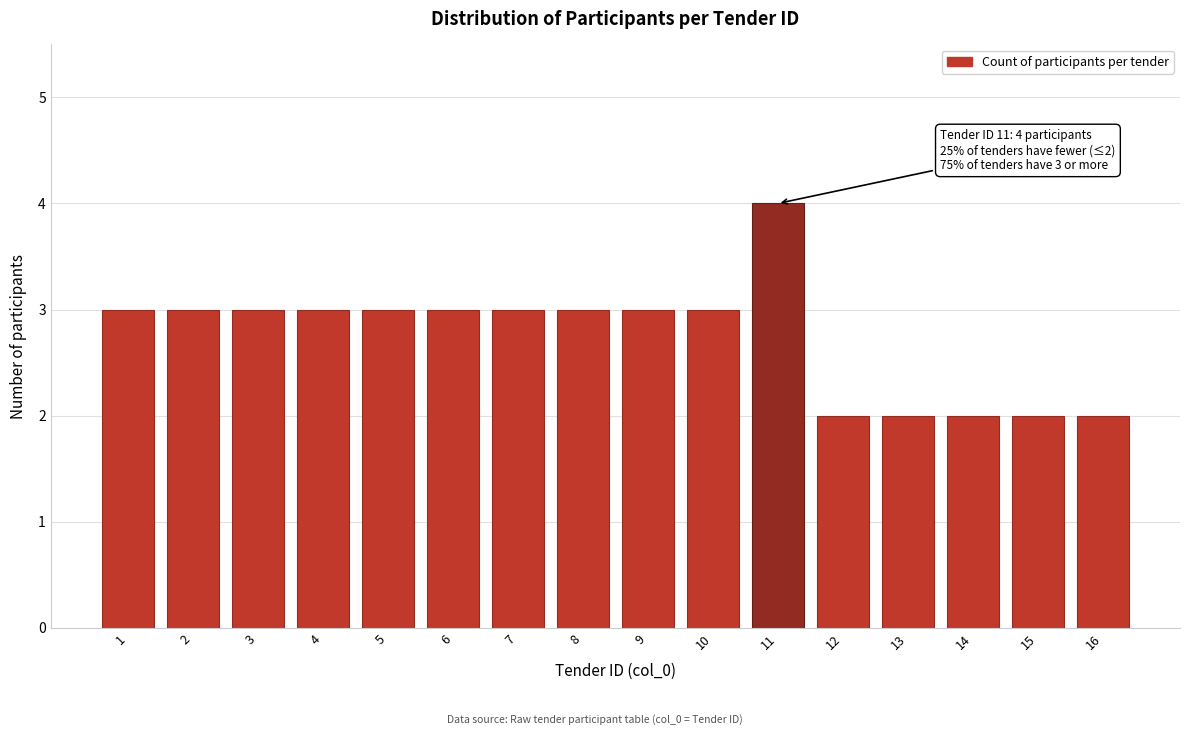

Reading right to left, transcribe all the data shown in this chart.

2	2	2	2	2	4	3	3	3	3	3	3	3	3	3	3